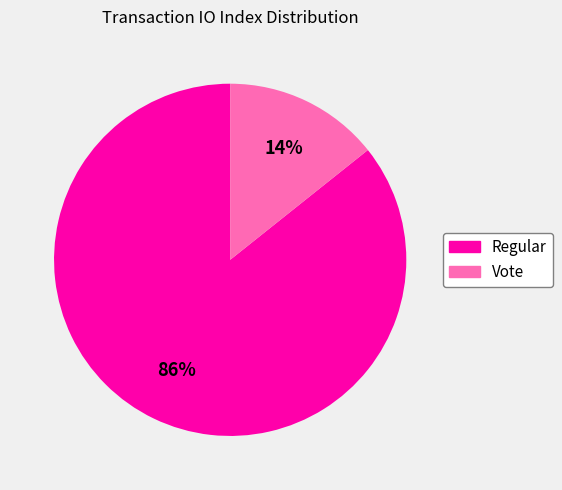

What is the majority slice?

Regular